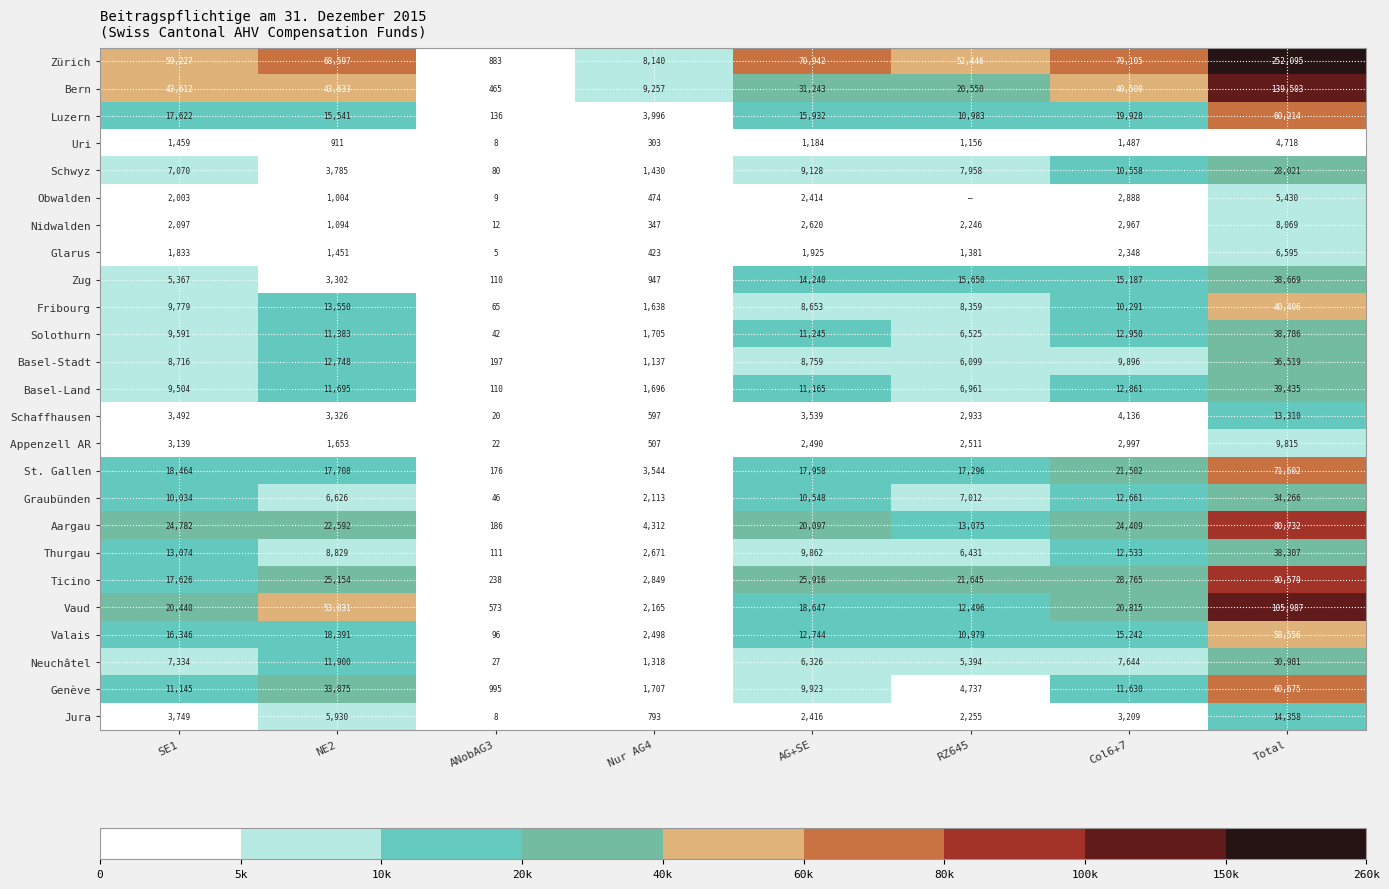

The Aargau series shows 24409 at Col6+7. True or false?

True